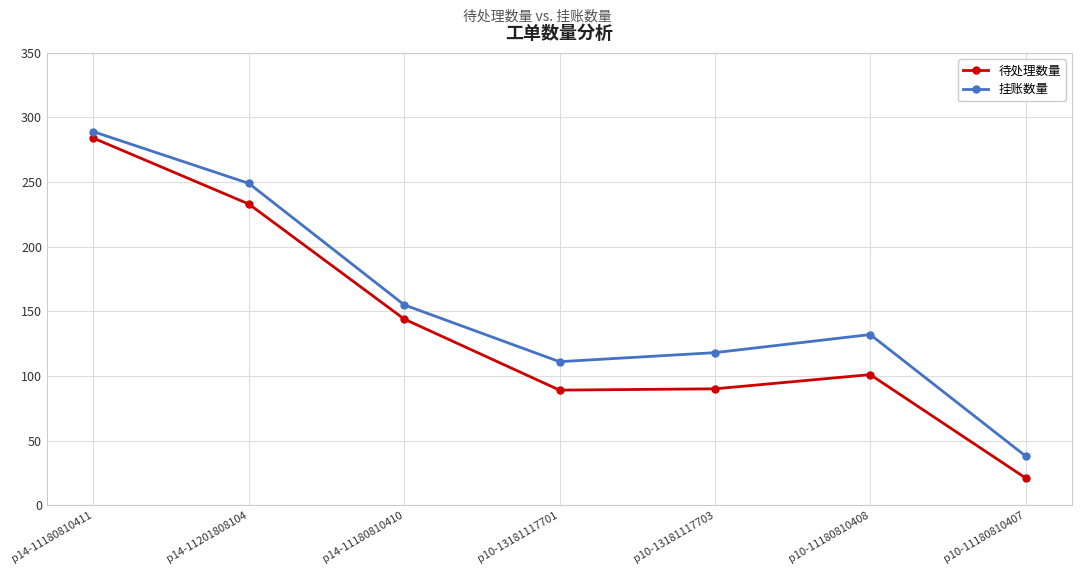

At which category does 待处理数量 reach its first local peak?

p10-11180810408